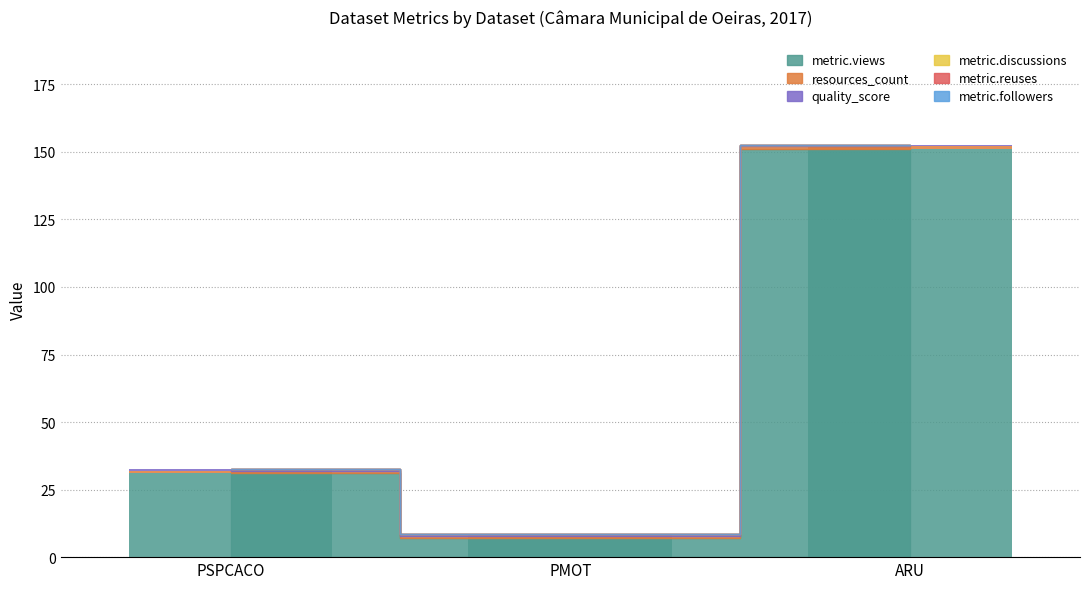

List the series in order of their peak value, highest first.

metric.views, resources_count, quality_score, metric.discussions, metric.reuses, metric.followers